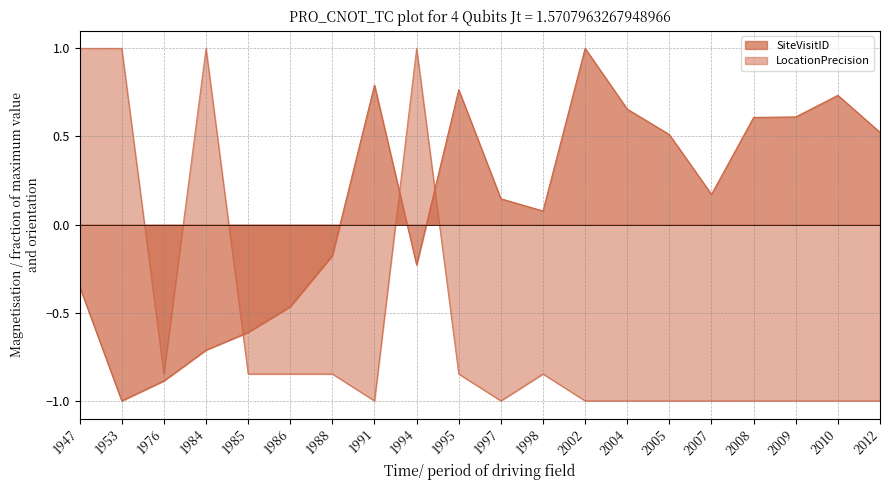

How many negative values does the SiteVisitID_norm series have?

8